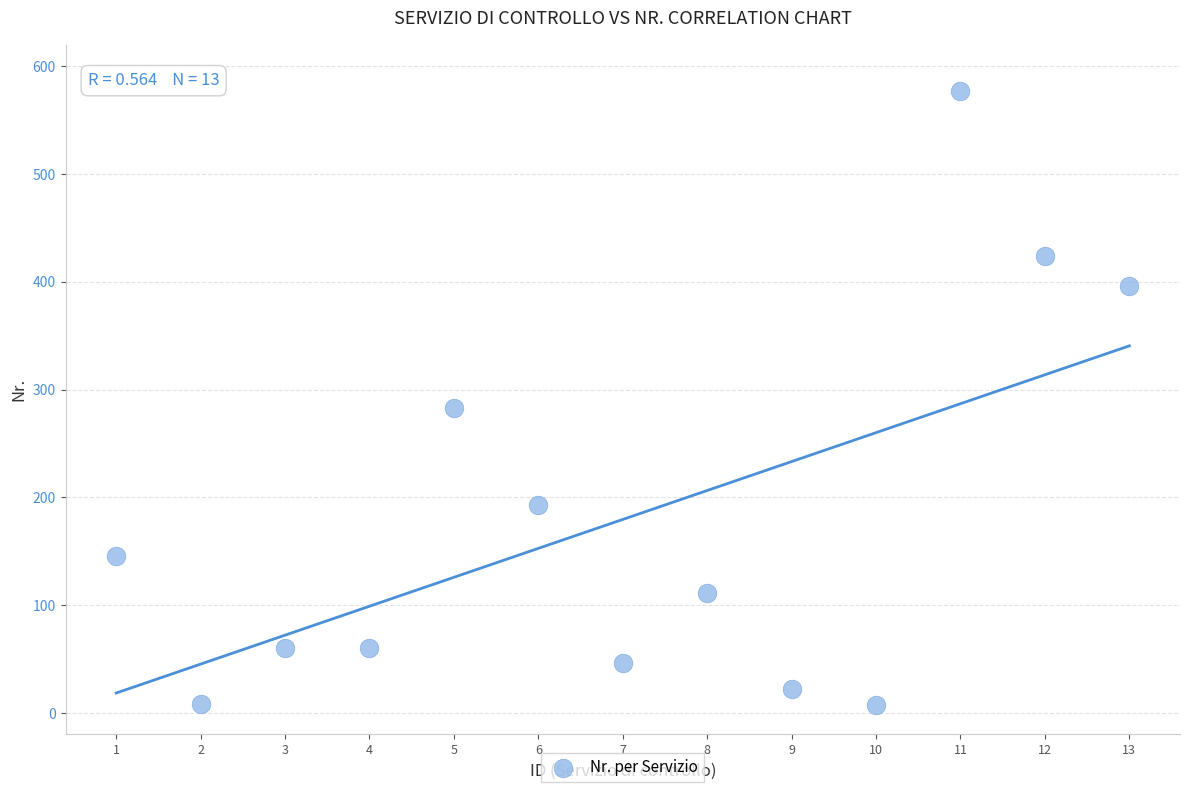

What is the range of X values (max minus min)?

12